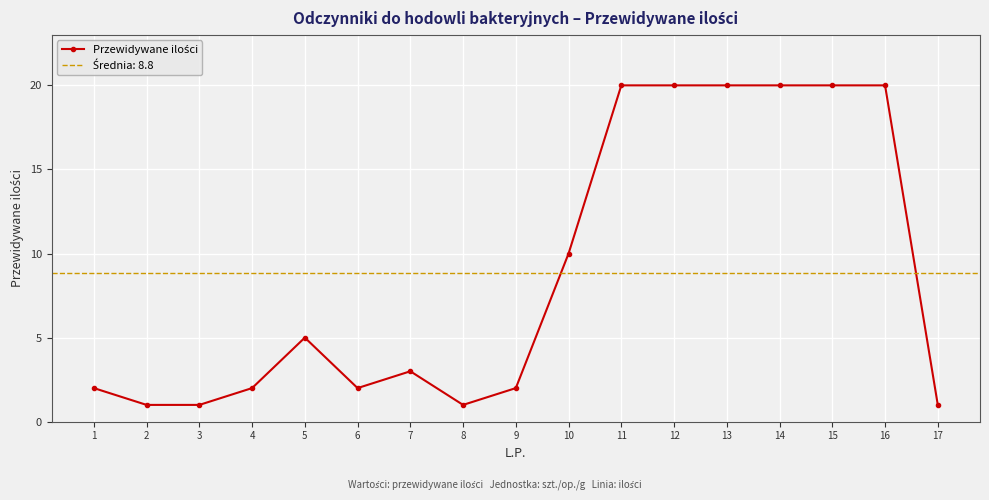

Reading right to left, extract all data points from this chart.

17=1	16=20	15=20	14=20	13=20	12=20	11=20	10=10	9=2	8=1	7=3	6=2	5=5	4=2	3=1	2=1	1=2